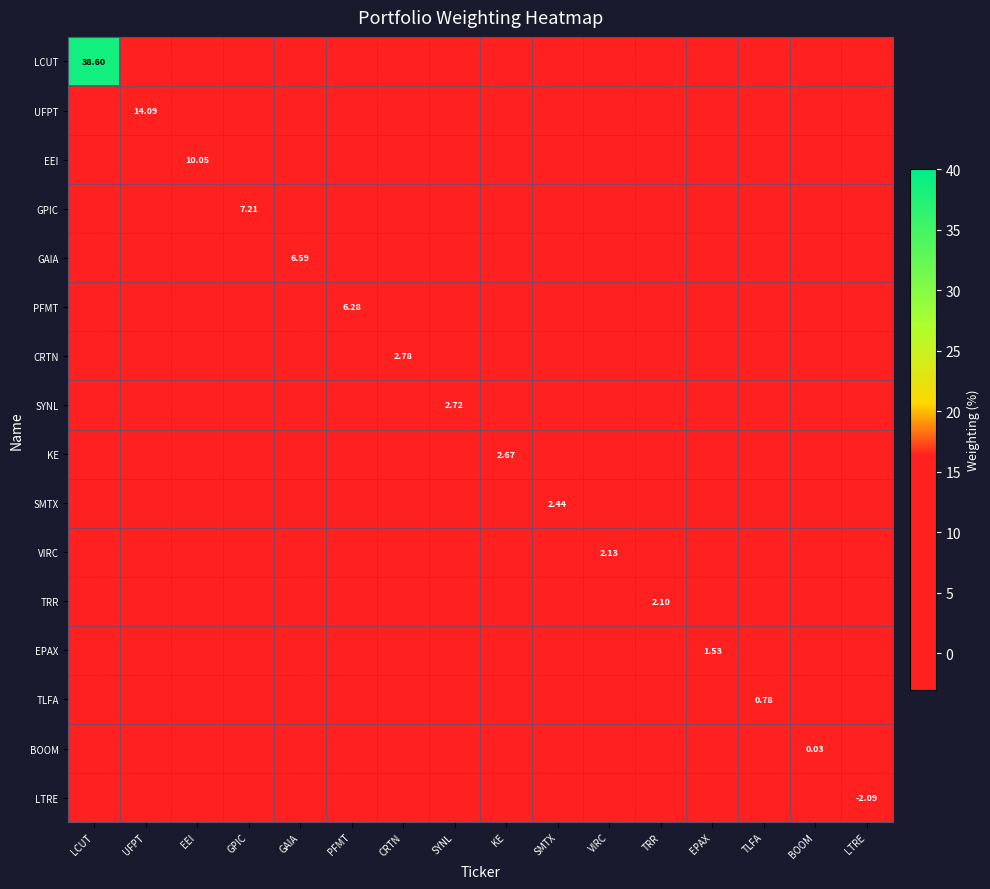

What is the sum of the CRTN values at BOOM and CRTN?

2.8